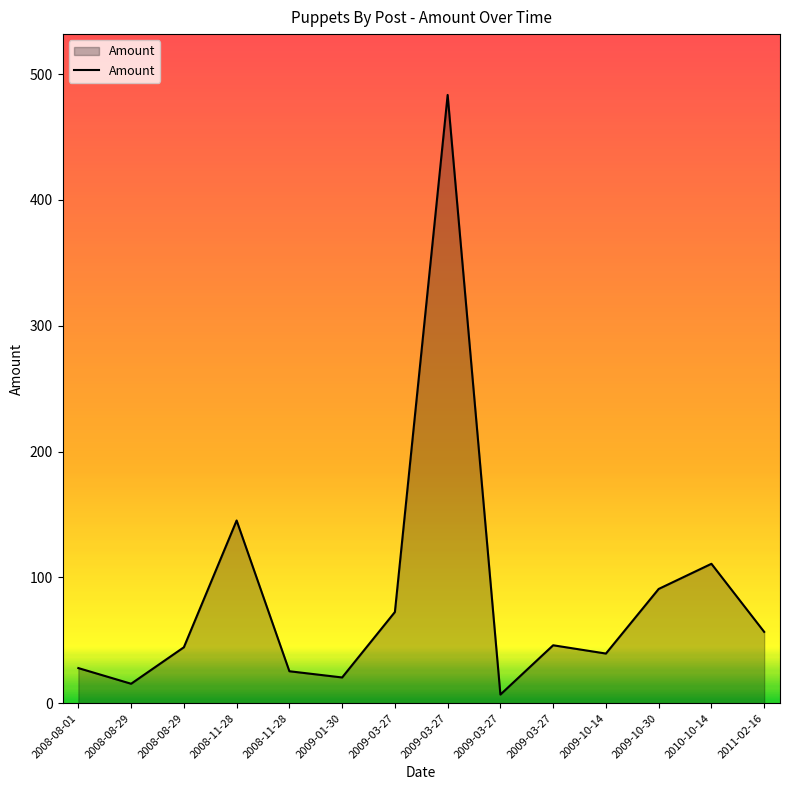

The chart shows a value of 15.5 at 2008-08-29. True or false?

True